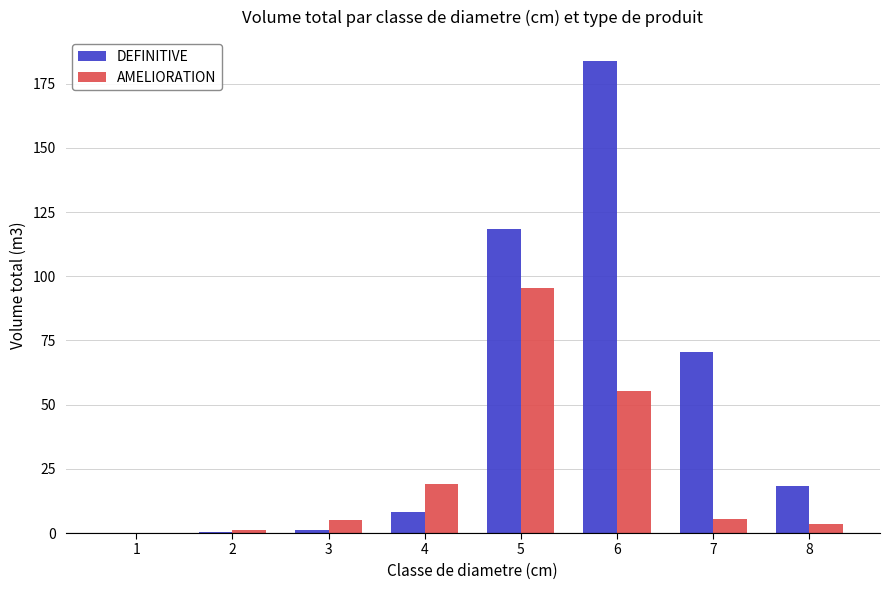

What is the total value across all series at 7?

76.1